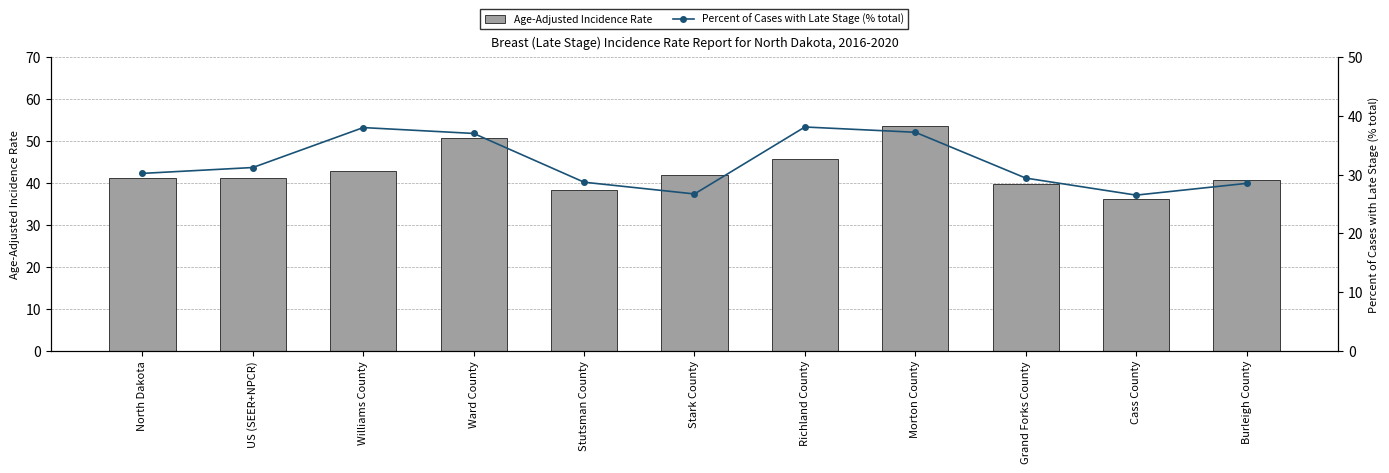

What is the lowest value of the Age-Adjusted Incidence Rate series?

36.1